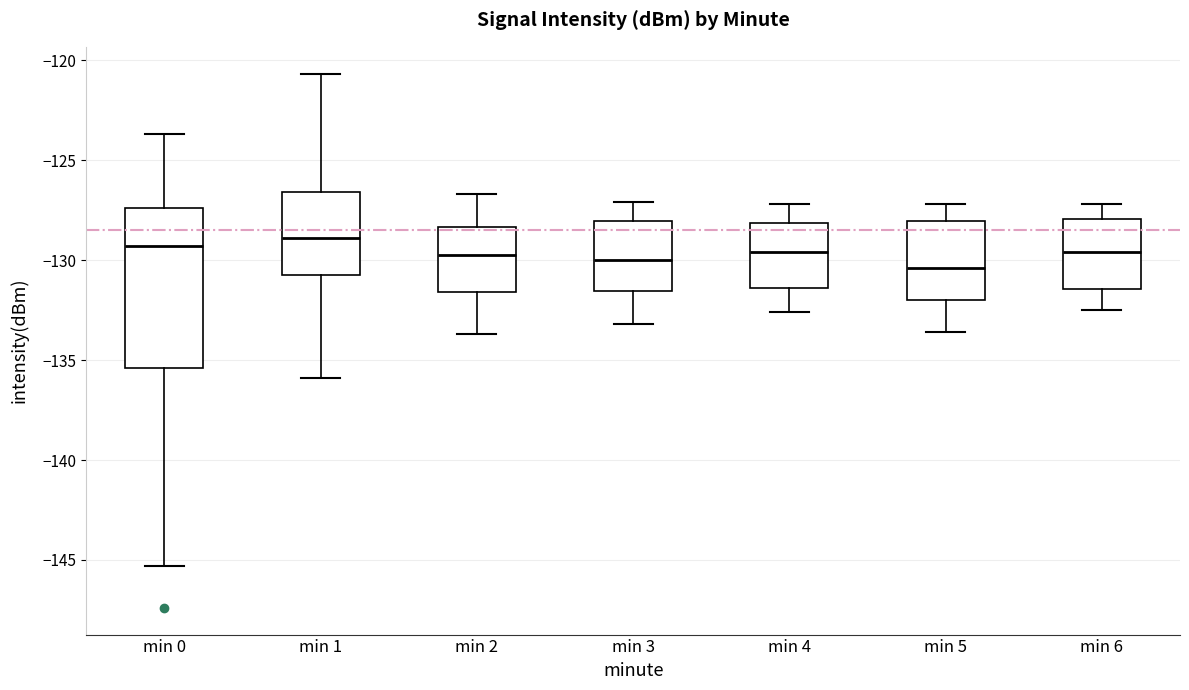

Reading left to right, transcribe this box plot: for each box, give where its median line is, the range the box spans, and where its two whiskers end, as read against the y-axis. The values are not printed on the chart, so give them approximately, as read against the axis.

min 0: median -129.5, box -135.5 to -127.5, whiskers -145.5 to -123.5
min 1: median -129.0, box -130.5 to -126.5, whiskers -136.0 to -120.5
min 2: median -129.5, box -131.5 to -128.5, whiskers -133.5 to -126.5
min 3: median -130.0, box -131.5 to -128.0, whiskers -133.0 to -127.0
min 4: median -129.5, box -131.5 to -128.0, whiskers -132.5 to -127.0
min 5: median -130.5, box -132.0 to -128.0, whiskers -133.5 to -127.0
min 6: median -129.5, box -131.5 to -128.0, whiskers -132.5 to -127.0